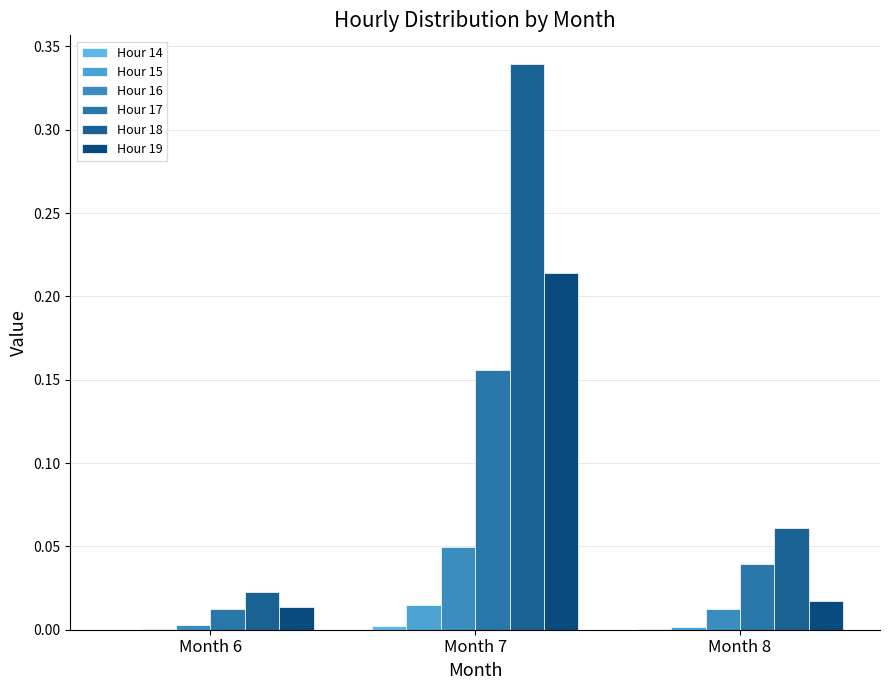

Reading right to left, transcribe all the data shown in this chart.

Hour 14: 0.0	0.0	0.0
Hour 15: 0.0	0.0	0.0
Hour 16: 0.0	0.0	0.0
Hour 17: 0.0	0.2	0.0
Hour 18: 0.1	0.3	0.0
Hour 19: 0.0	0.2	0.0